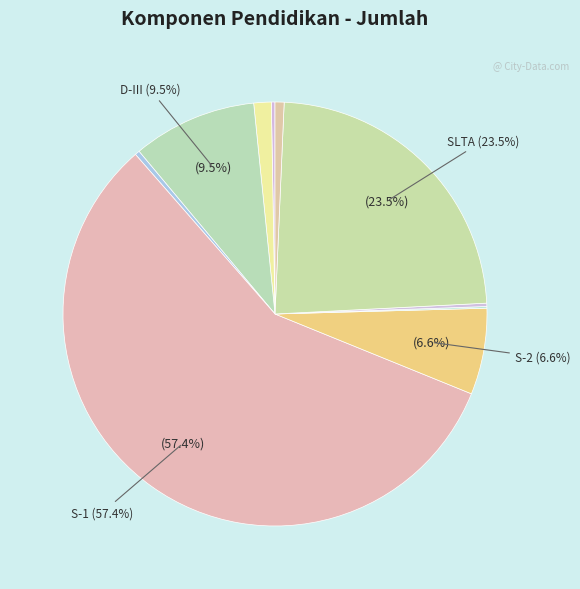

Which category accounts for the majority?

S-1